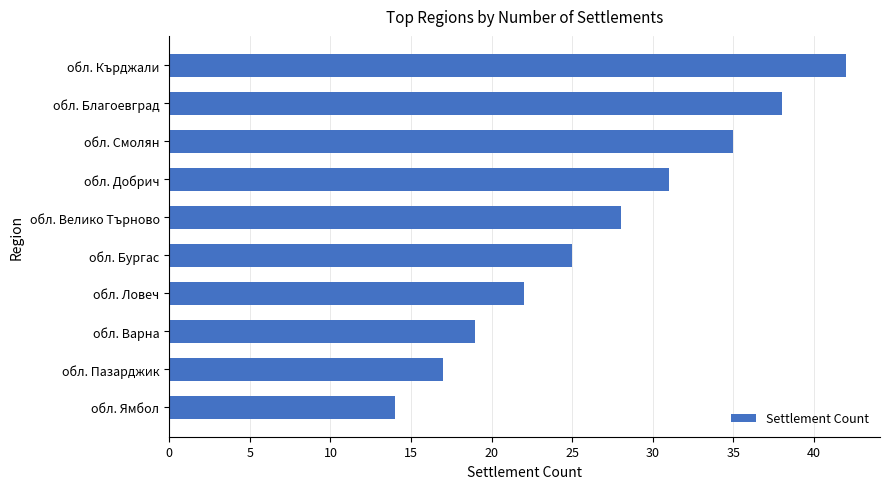

Which category has the highest value across all series?

обл. Кърджали